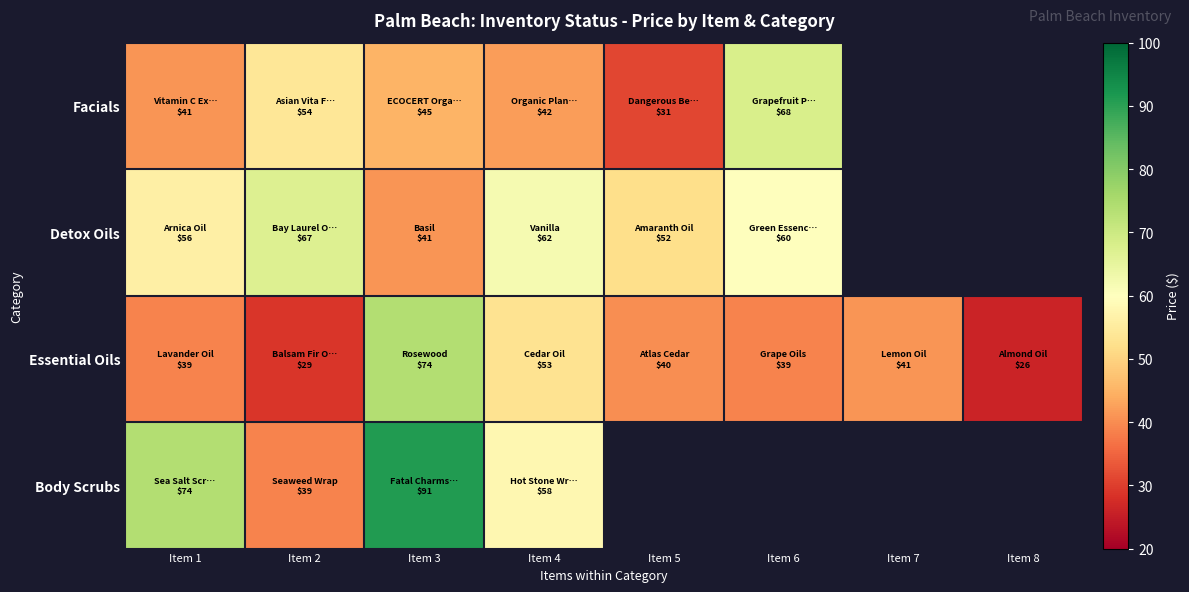

Where is Facials nearest to the value 49?

Item 3